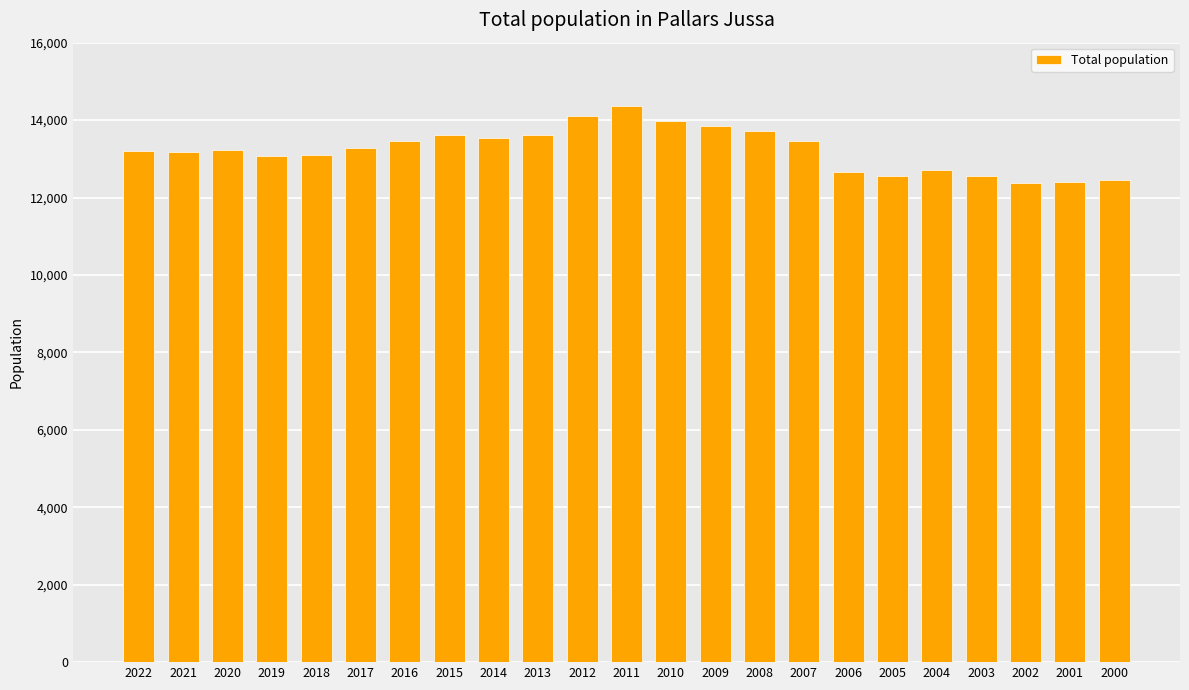

What is the maximum value shown in the chart?

14374